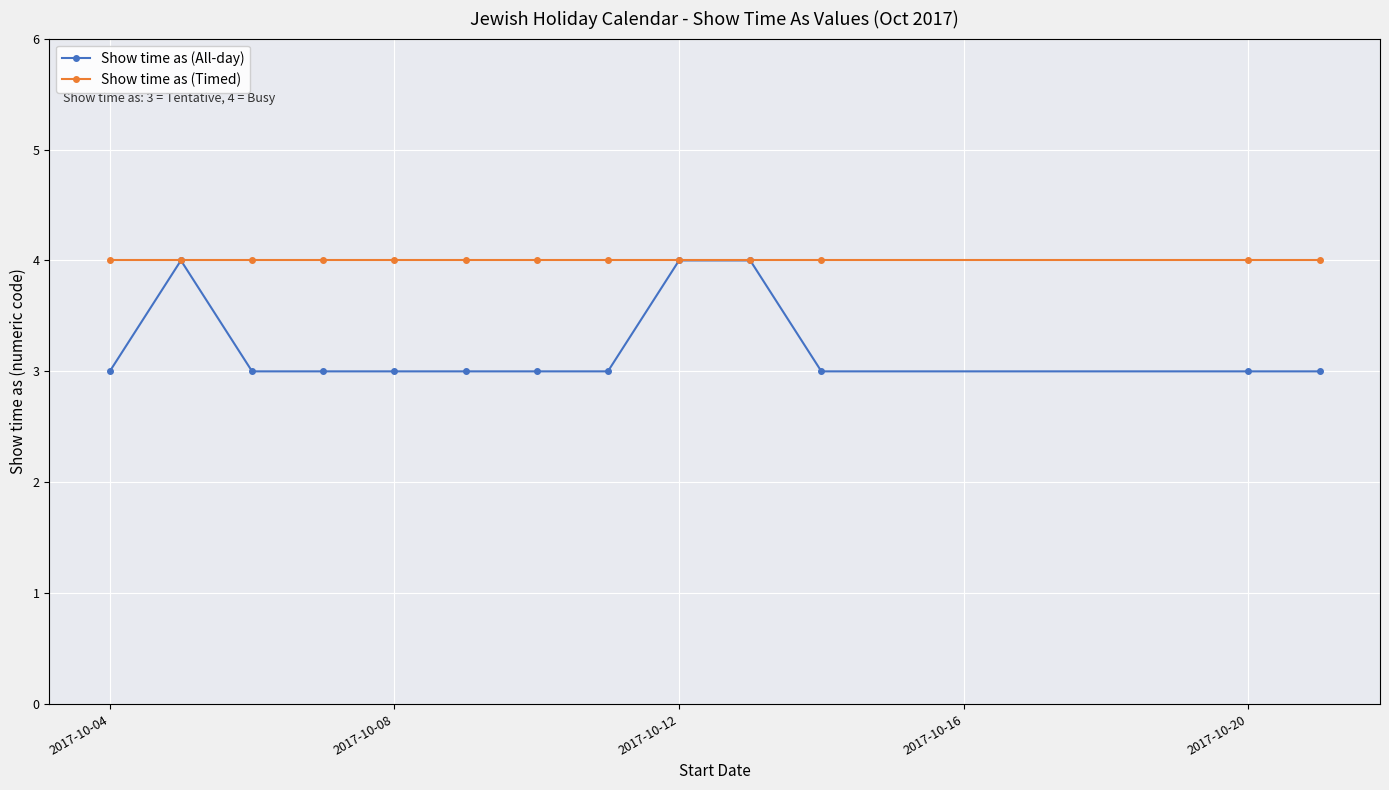

What is the difference between the maximum and minimum values in the Show time as (All-day) series?

1